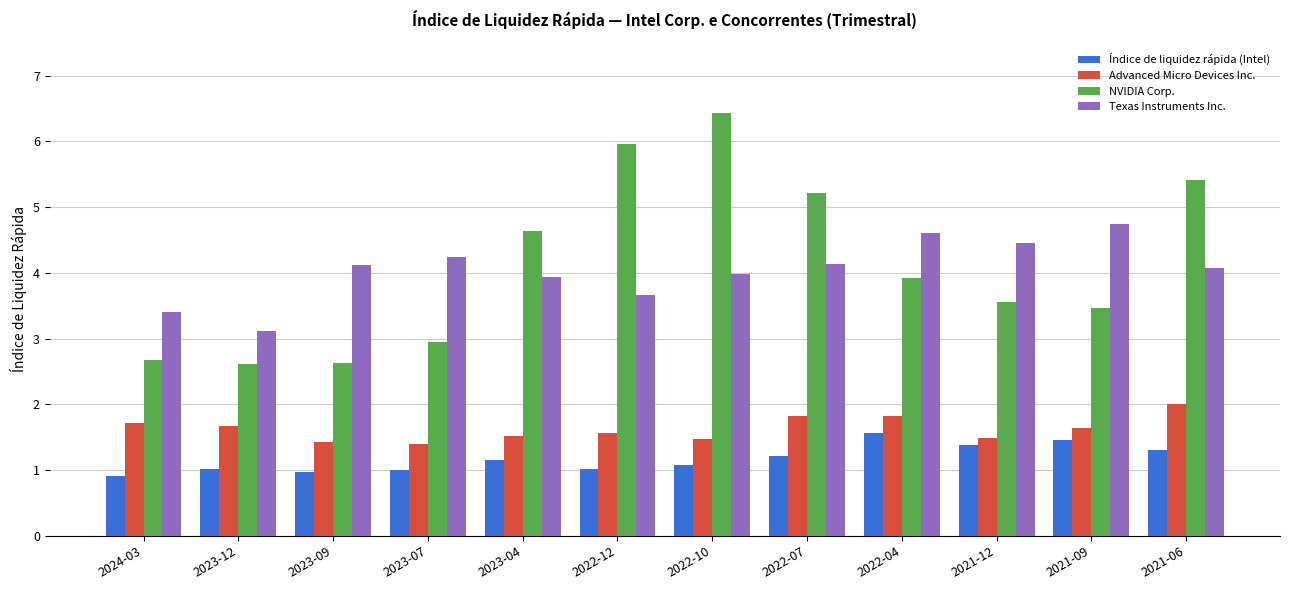

The value of Índice de liquidez rápida (Intel) at 2022-10 is 1.8. True or false?

False